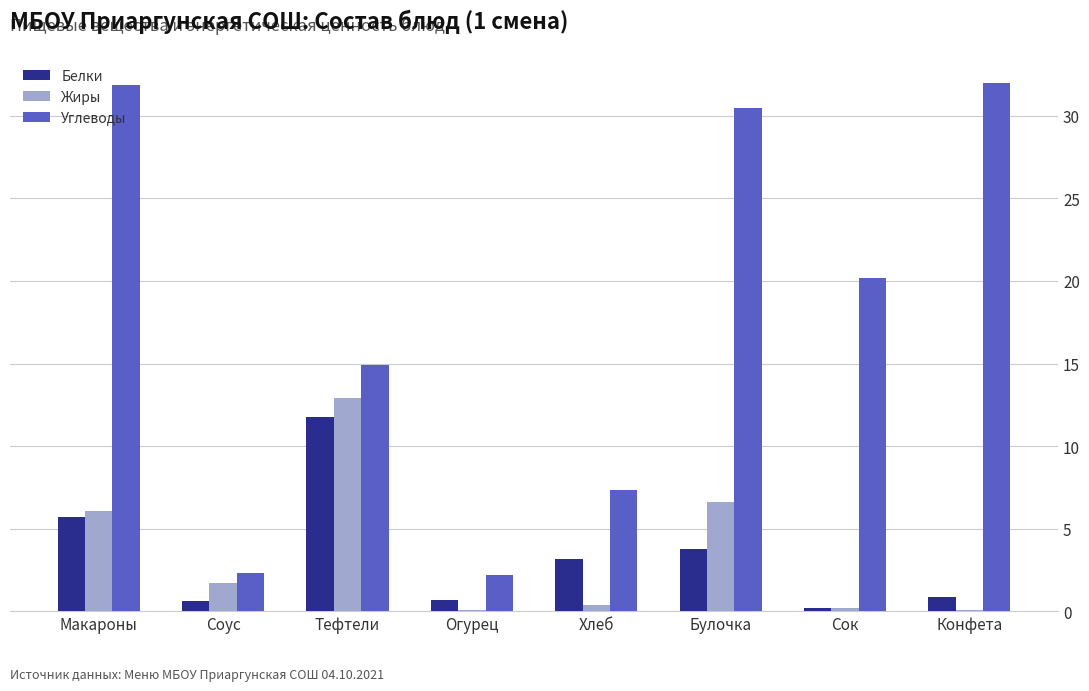

Between Тефтели and Конфета, which series saw the biggest shift?

Углеводы